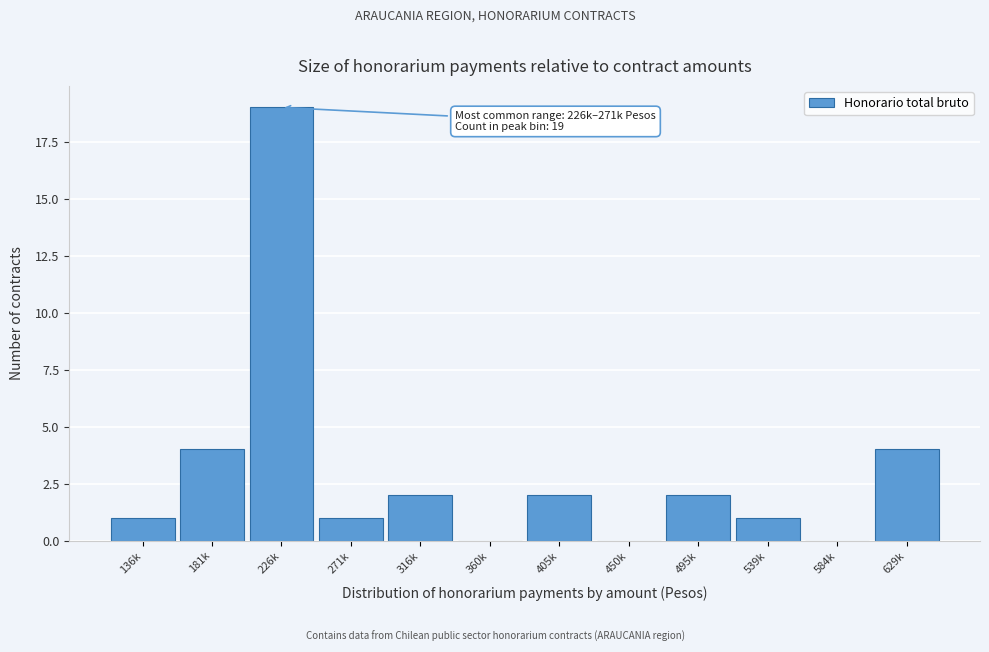

Reading left to right, extract all data points from this chart.

136k=1	181k=4	226k=19	271k=1	316k=2	360k=0	405k=2	450k=0	495k=2	539k=1	584k=0	629k=4